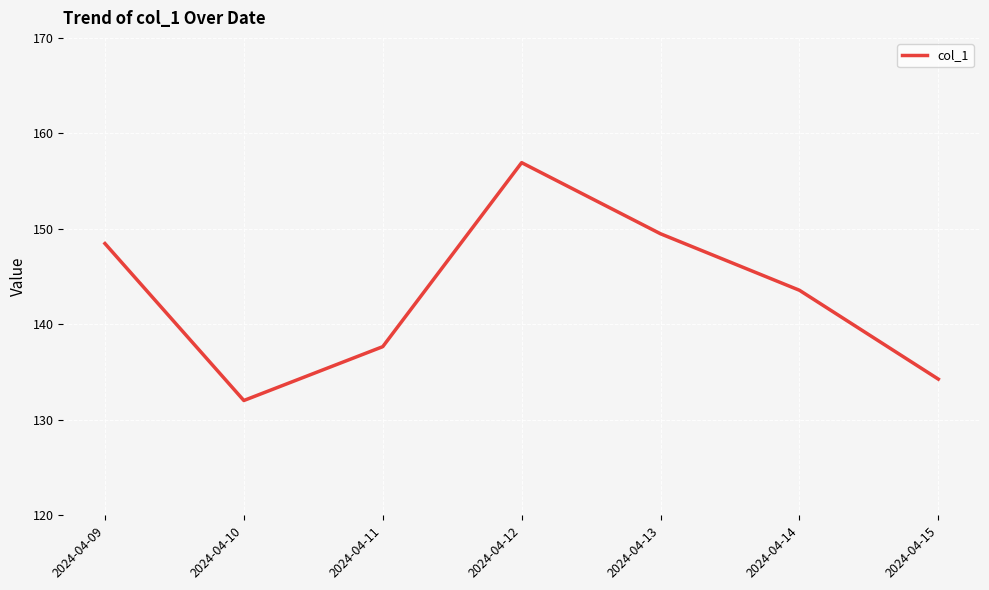

True or false: there are more than 2 points higher than both neighbors.

False